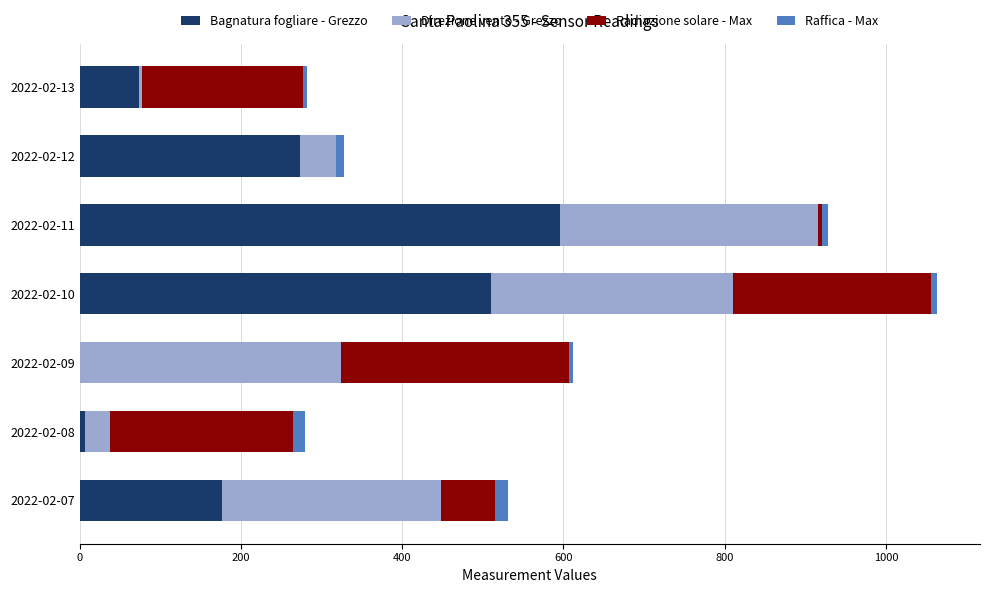

How many values in Bagnatura fogliare - Grezzo are above zero?

6